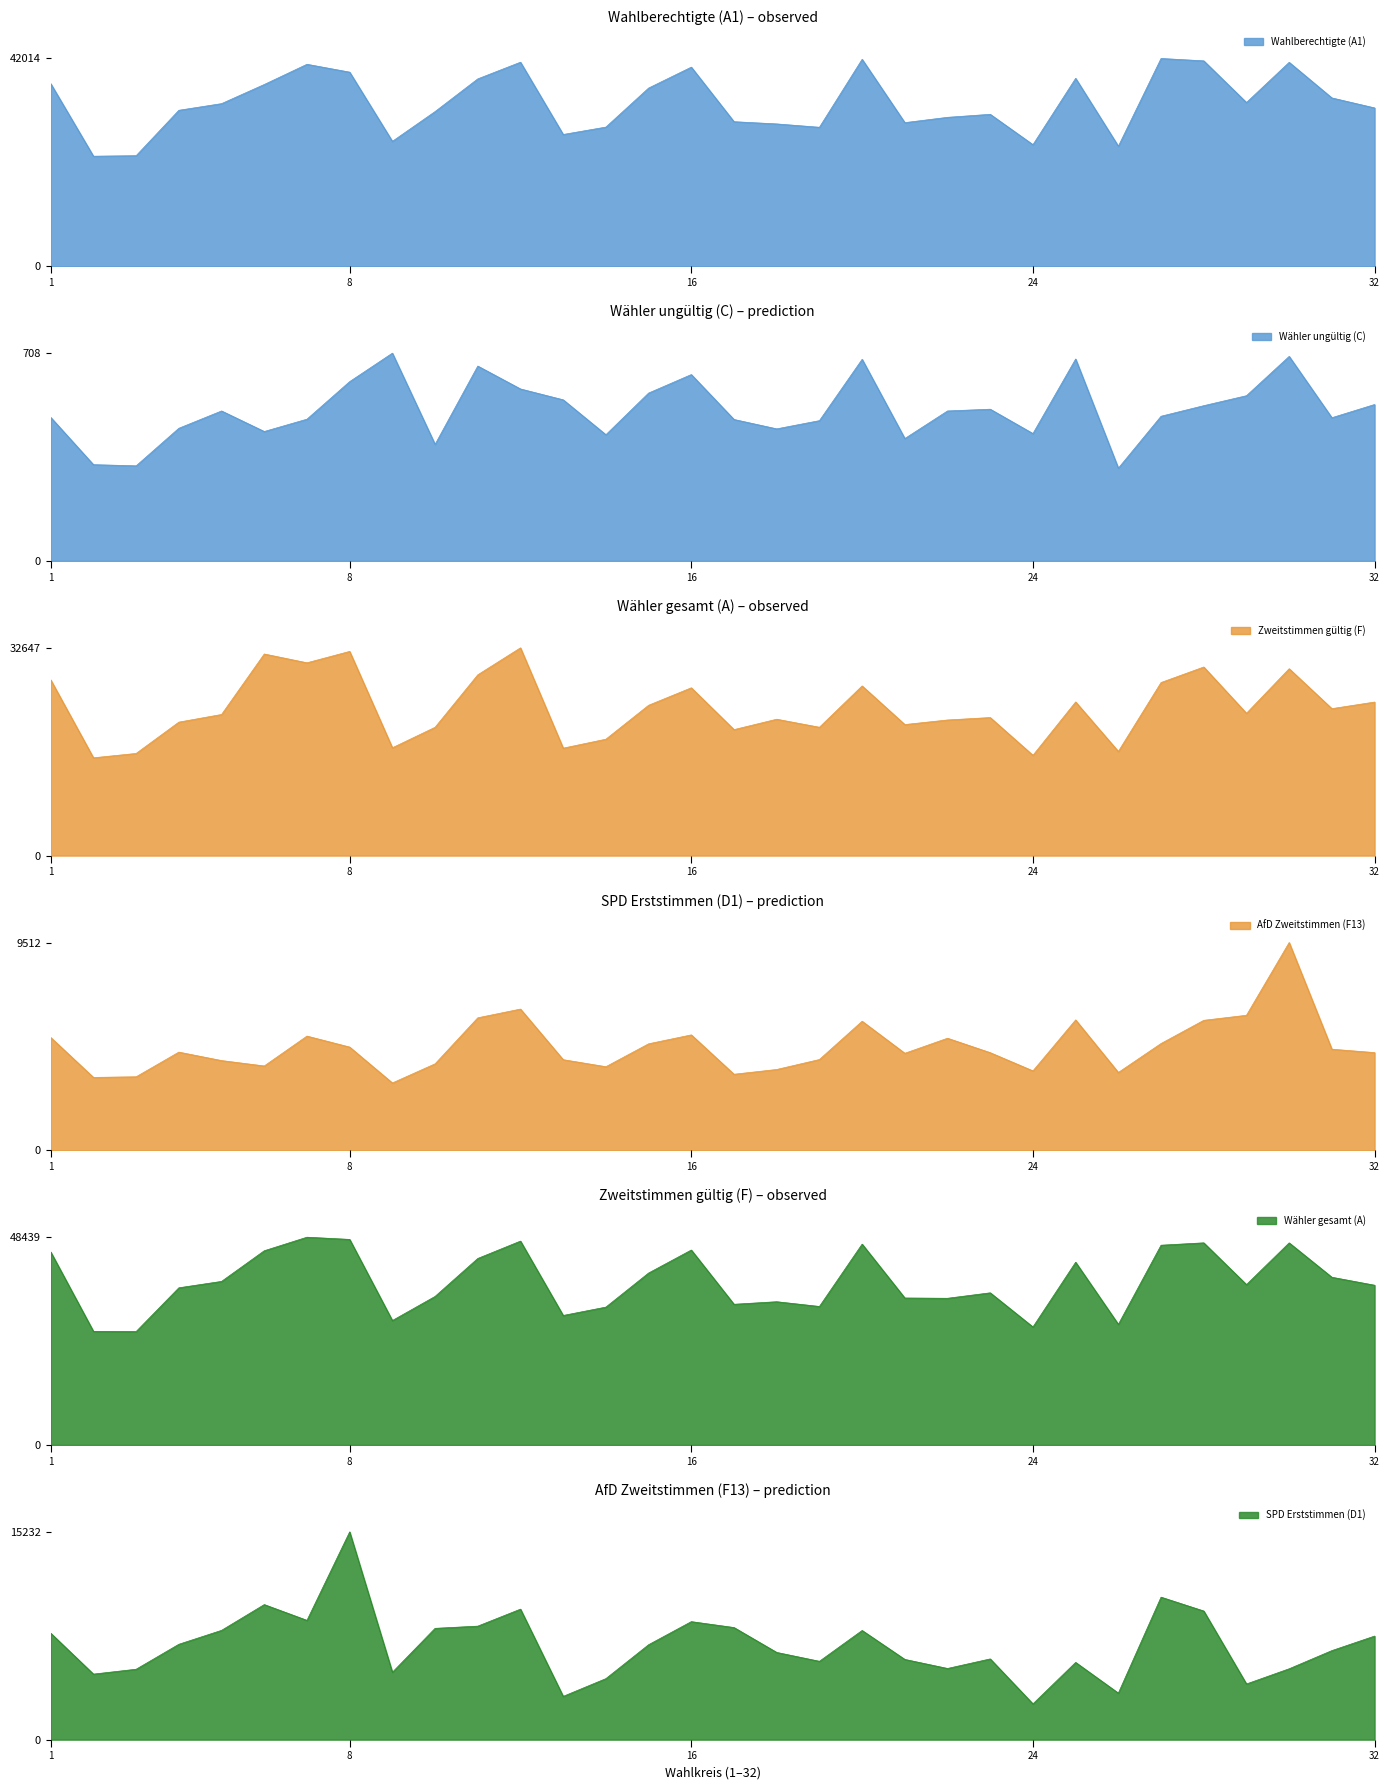

How many lines are shown in the chart?

6